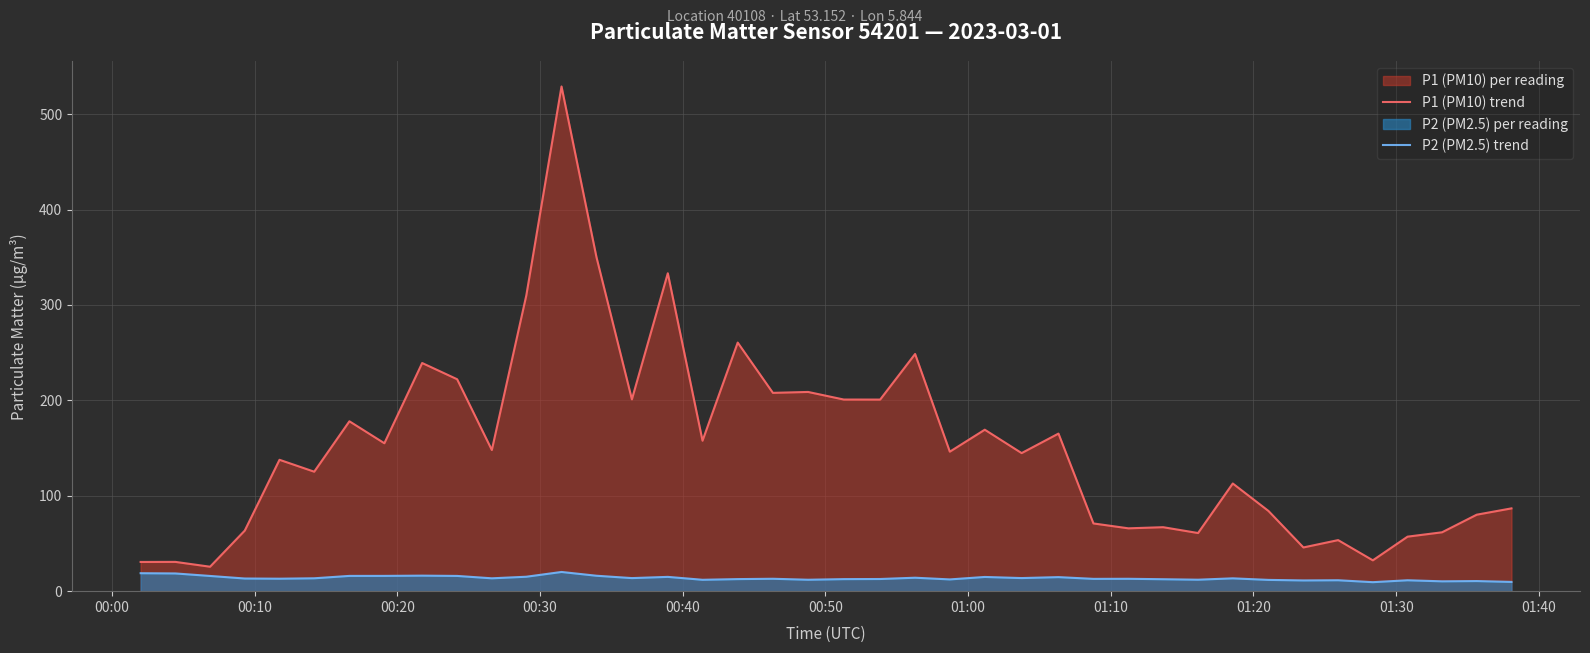

List the series in order of their peak value, highest first.

P1 (PM10) trend, P2 (PM2.5) trend